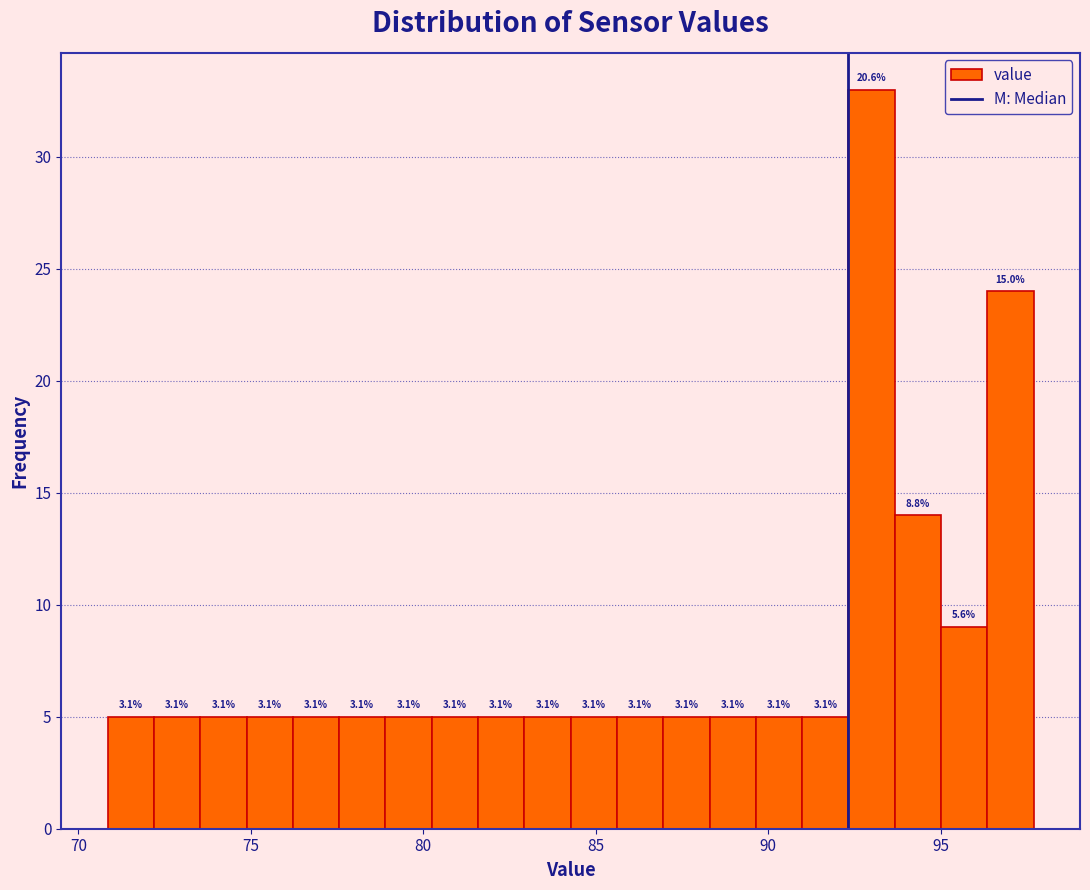

Read against the x-axis, roughly where is the centre of the tallest bar?

93.0